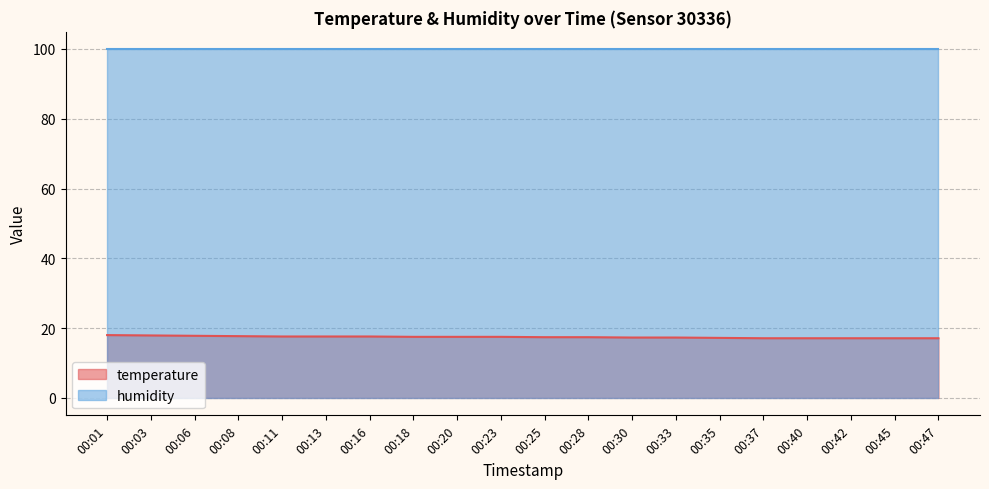

Is it true that the value at 00:42 is 6.0?

False